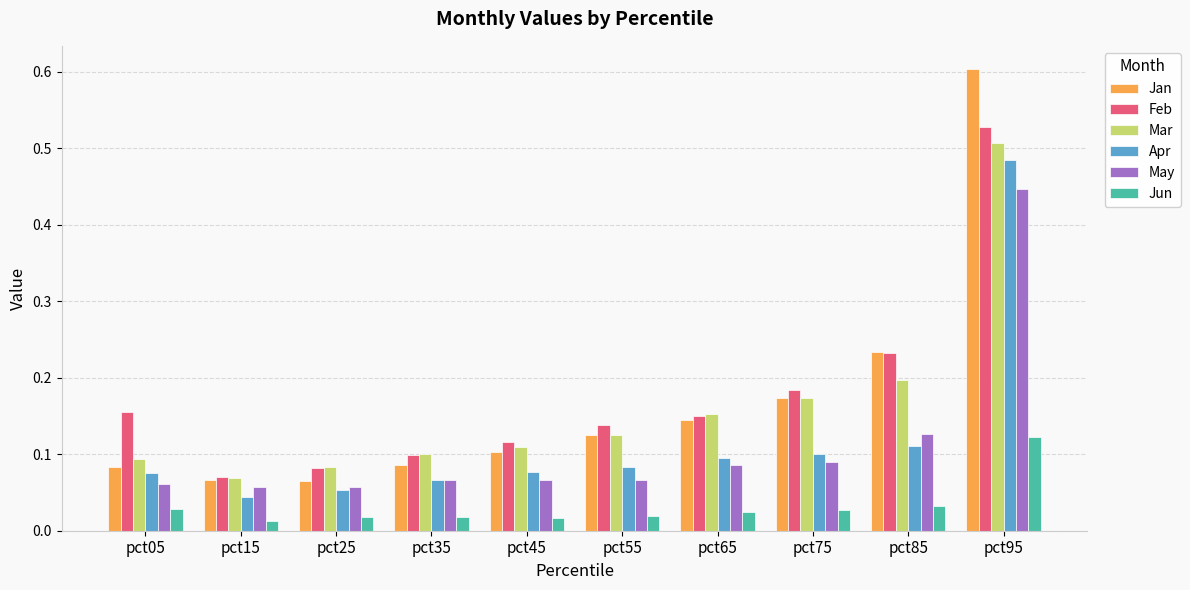

The value of Mar at pct85 is 0.2. True or false?

True